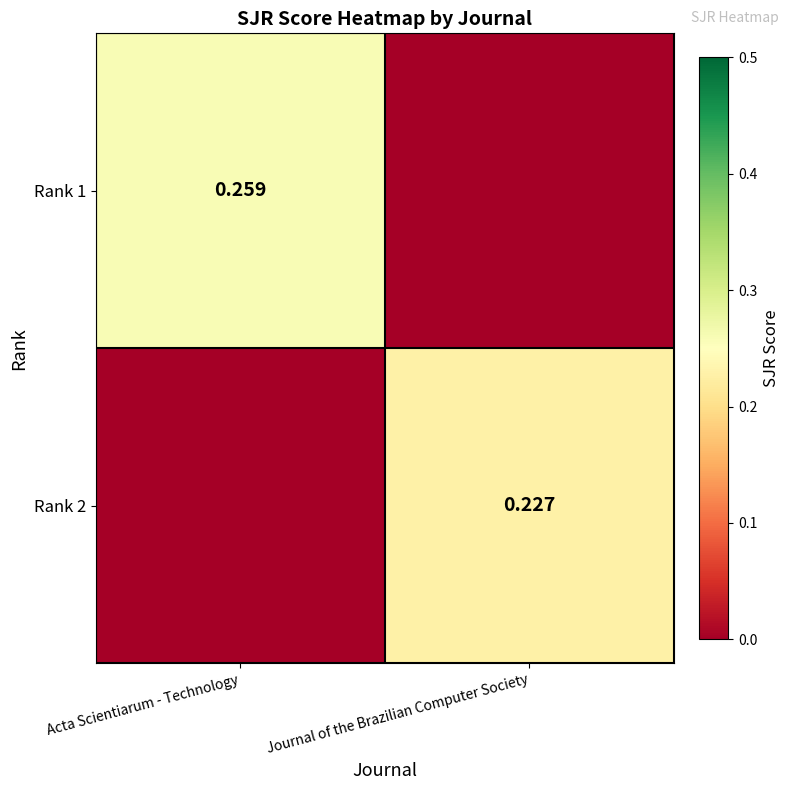

Which has a higher value, Journal of the Brazilian Computer Society or Acta Scientiarum - Technology?

Acta Scientiarum - Technology